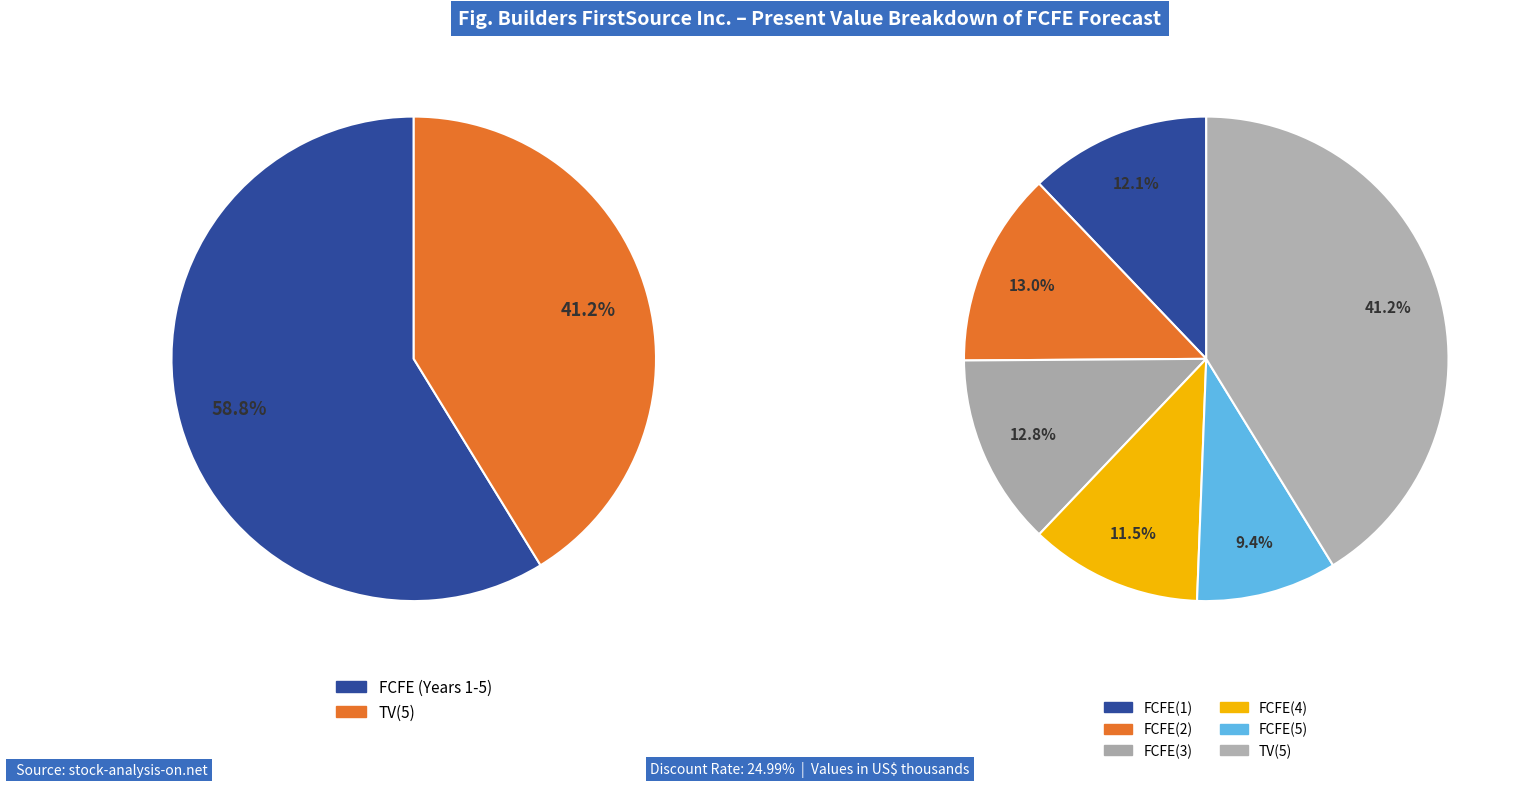

True or false: FCFE(1) accounts for 21% of the total.

False